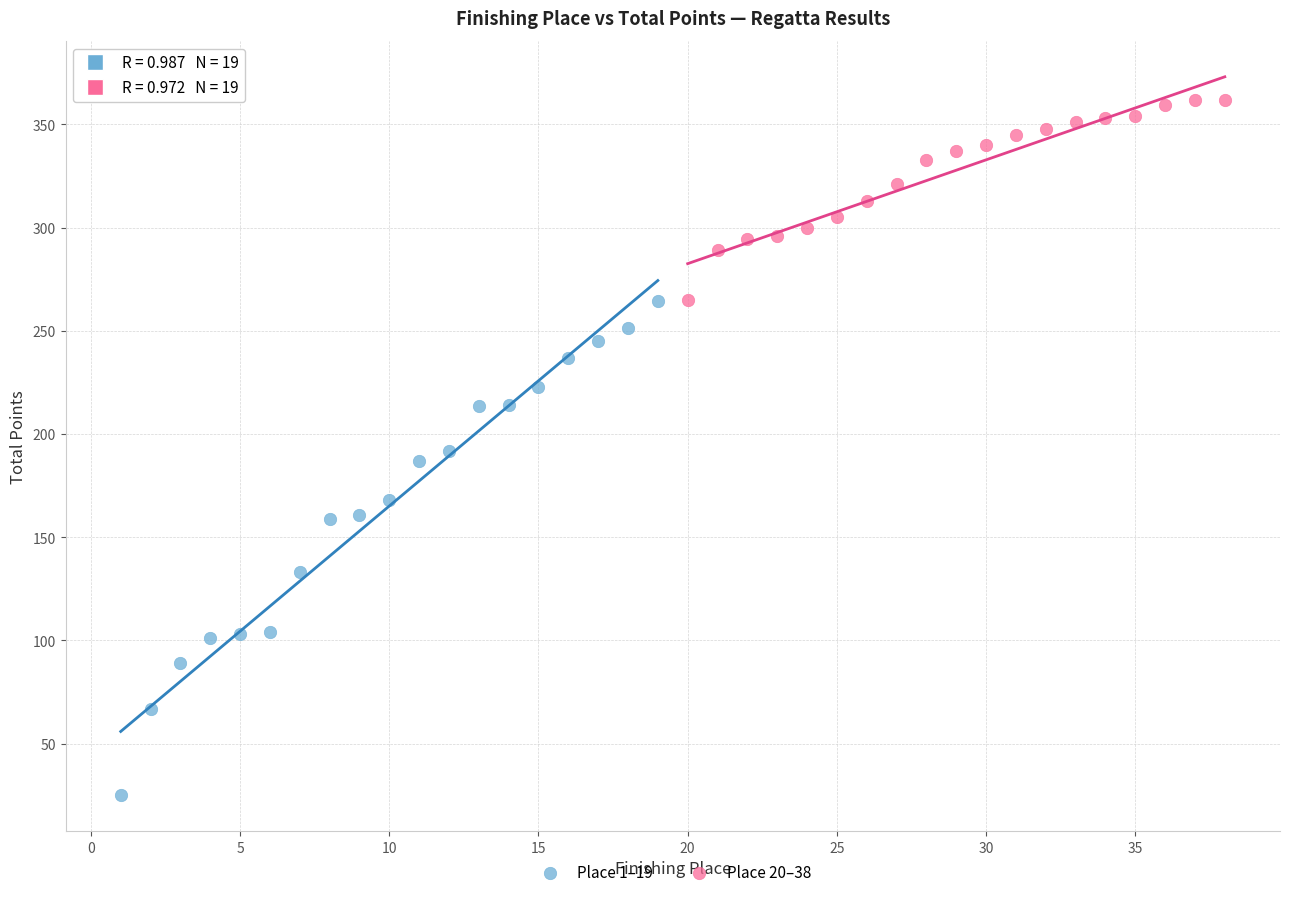

Which series contains the highest Y value?

Place 20–38